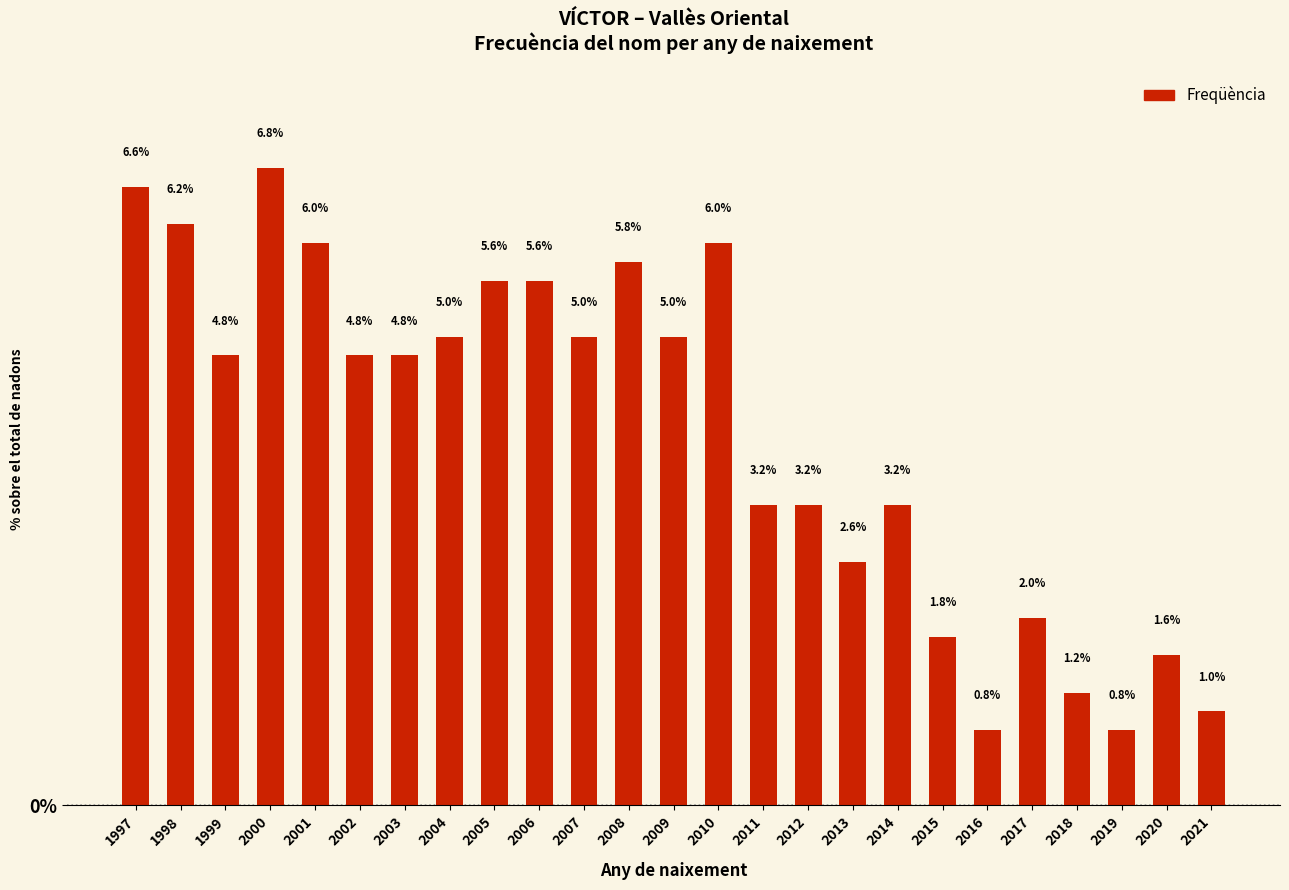

True or false: the data shows 6.8 at 2000.

True